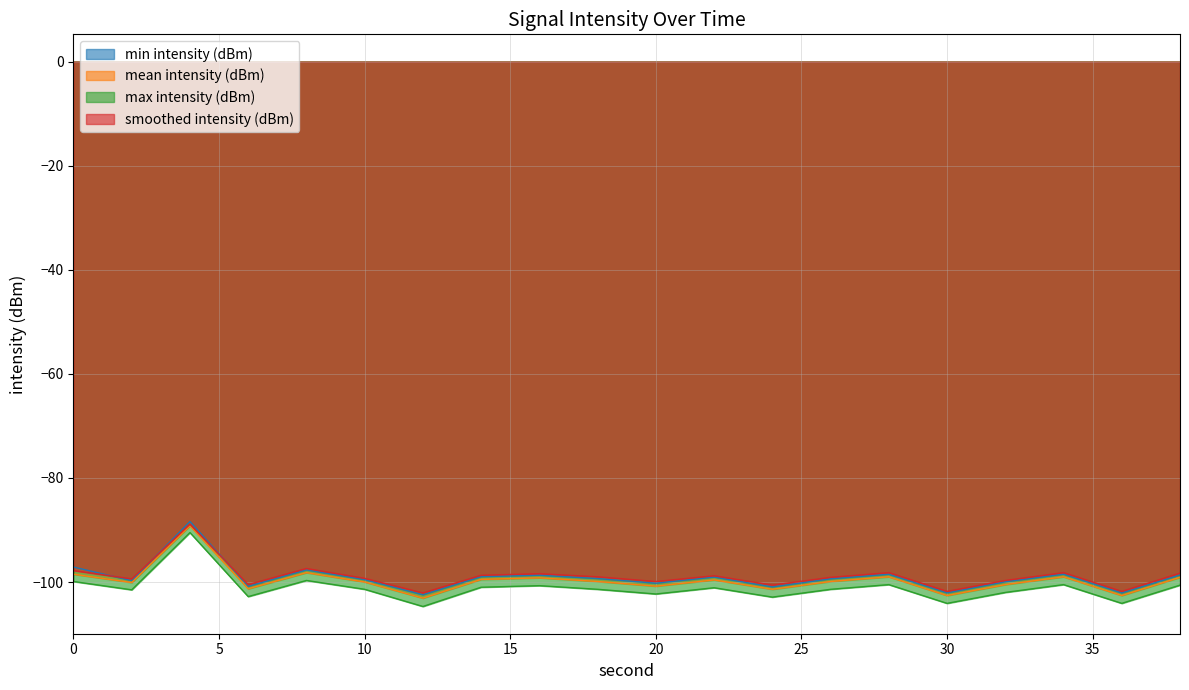

True or false: min intensity (dBm) and max intensity (dBm) intersect in this chart.

False